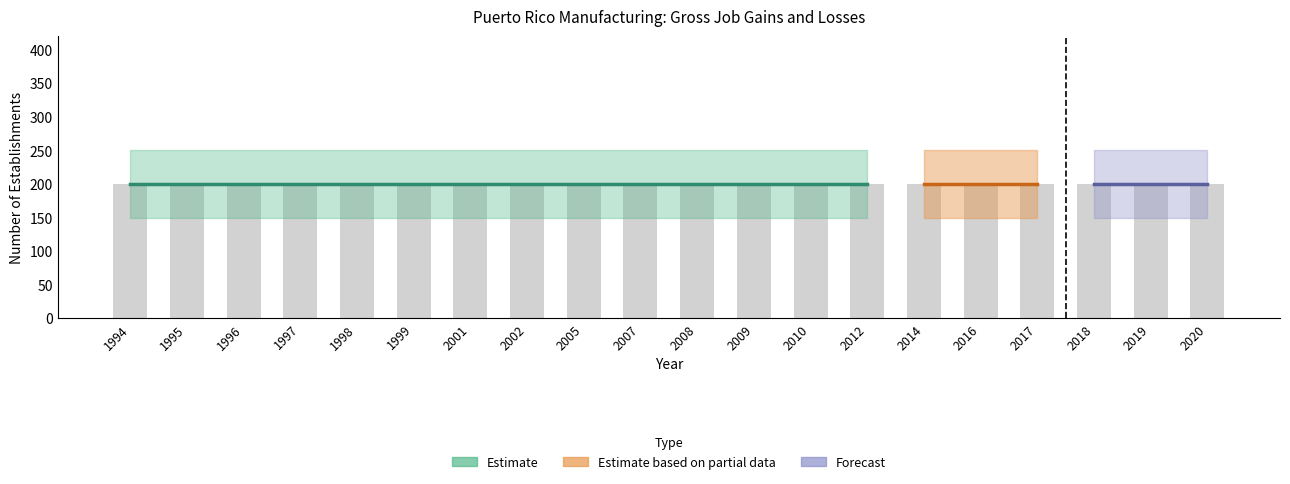

True or false: Opening establishments has a value of 200 at 2019.

True